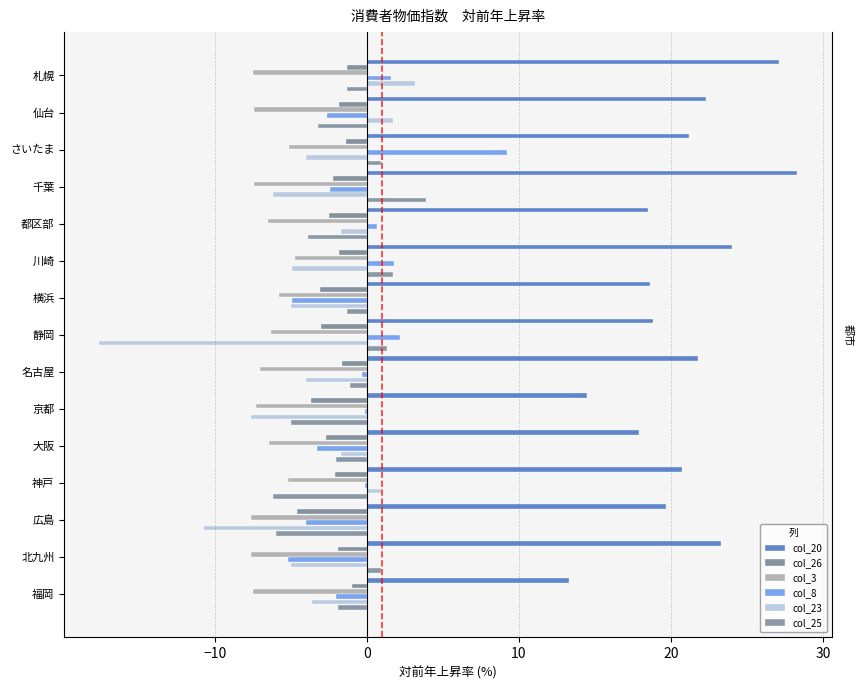

What is the sum of the col_25 values at 名古屋 and 大阪?

-3.1